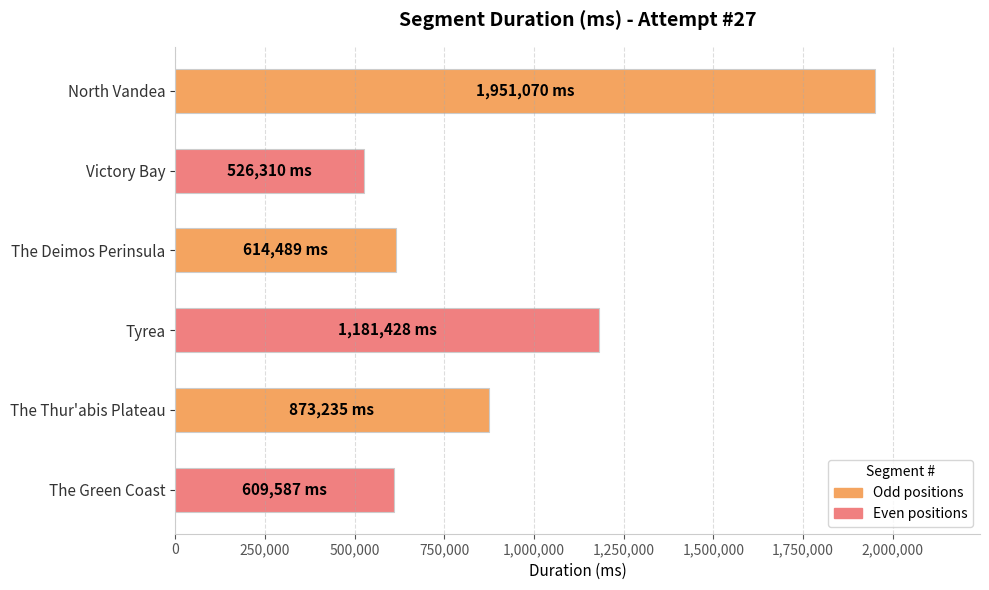

How many data points are less than 873235?

3